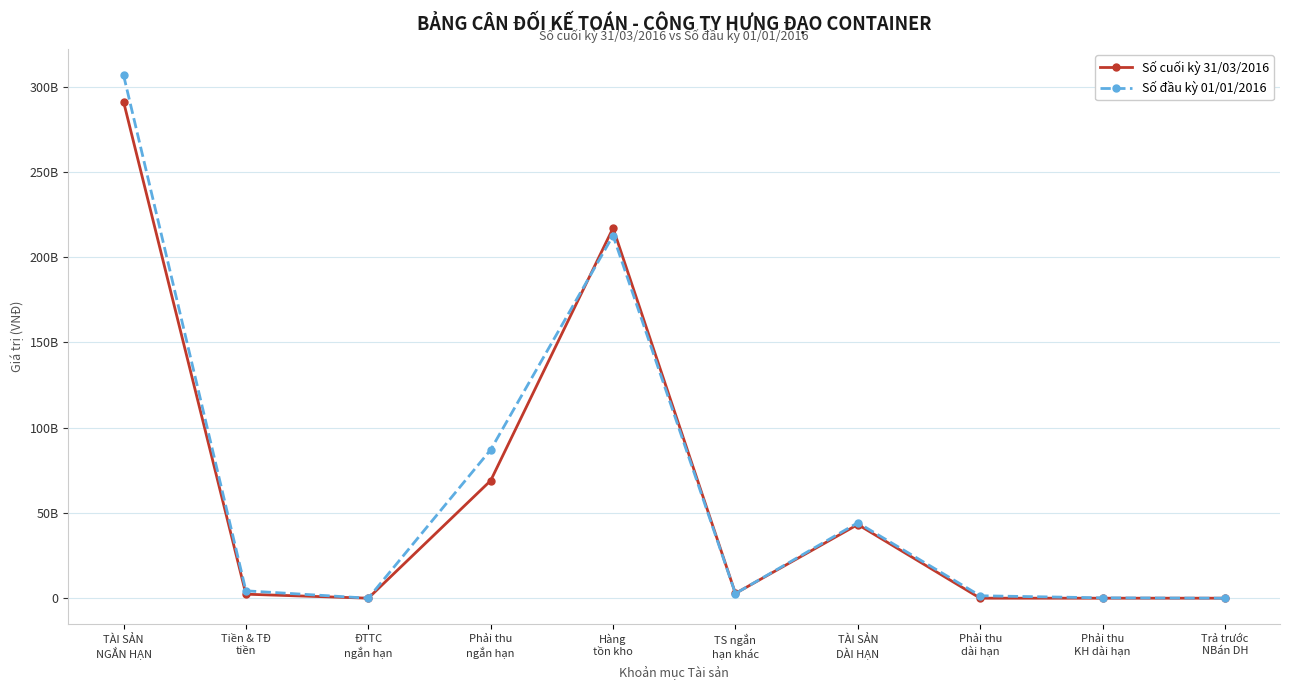

Which series has the widest spread of values?

Số đầu kỳ 01/01/2016